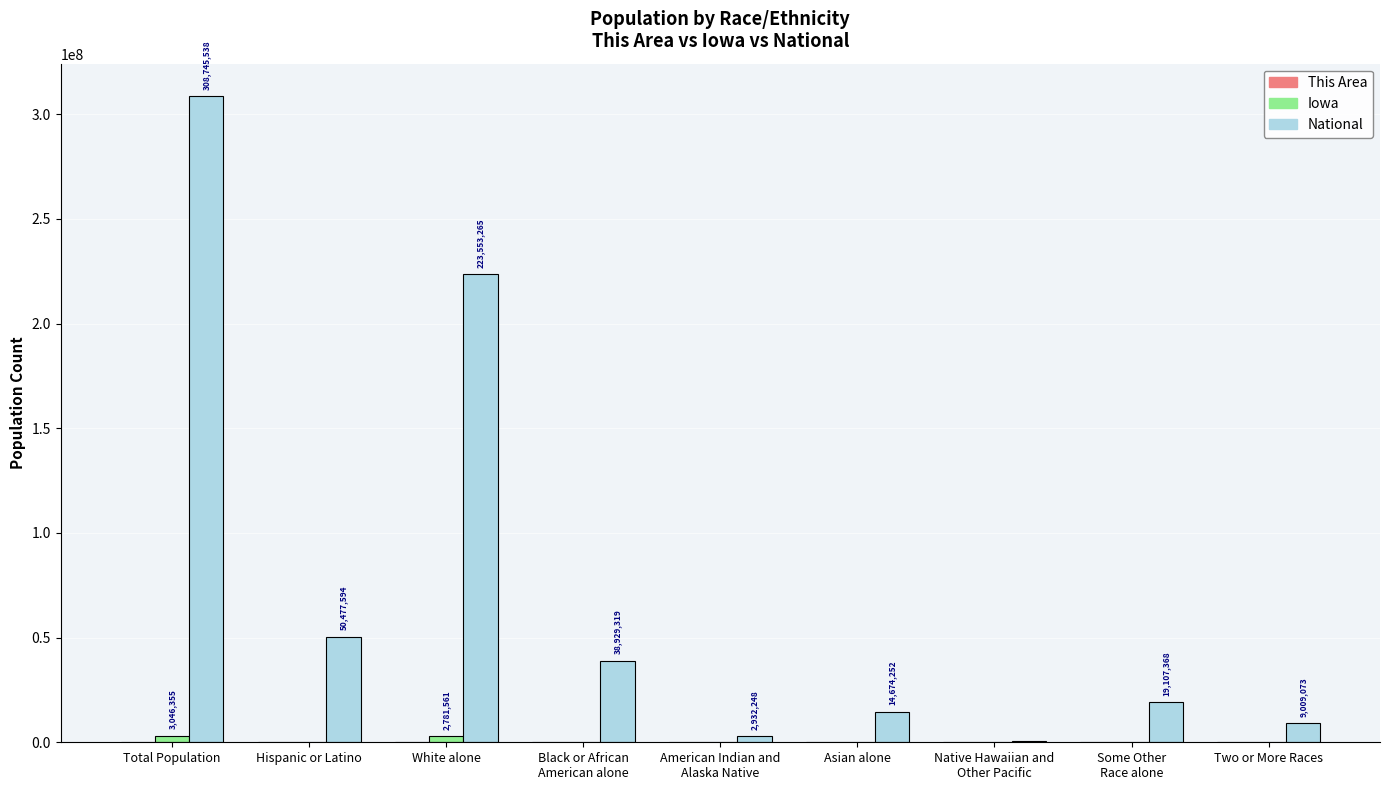

What is the maximum value shown in the chart?

308745538